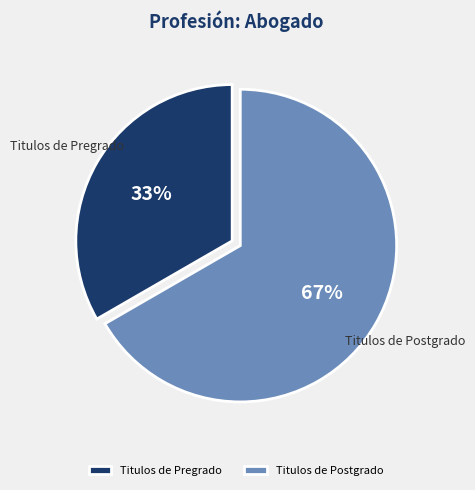

Between Titulos de Pregrado and Titulos de Postgrado, which is larger?

Titulos de Postgrado